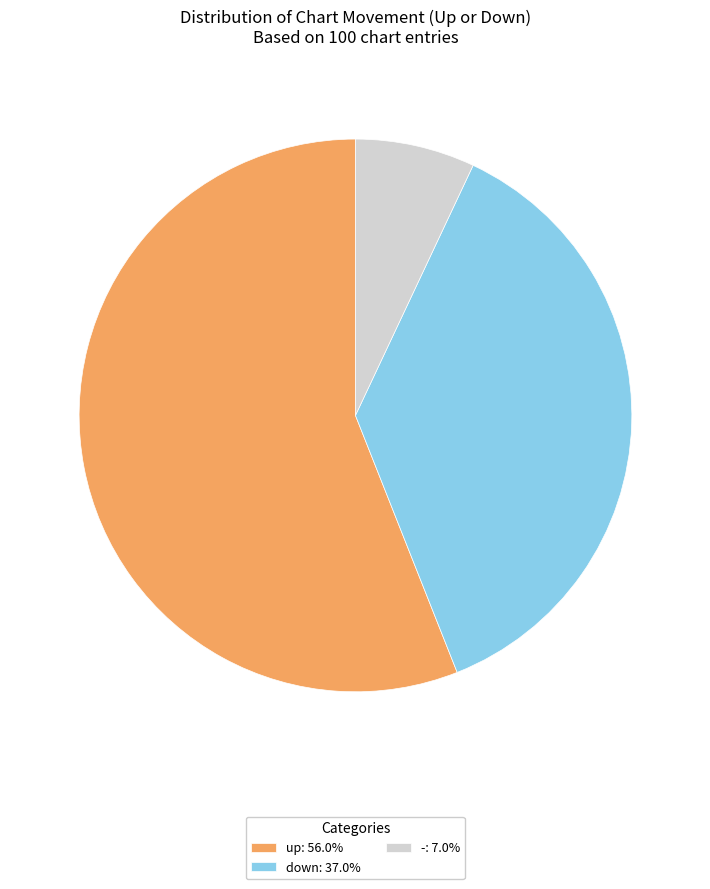

True or false: up accounts for 56% of the total.

True